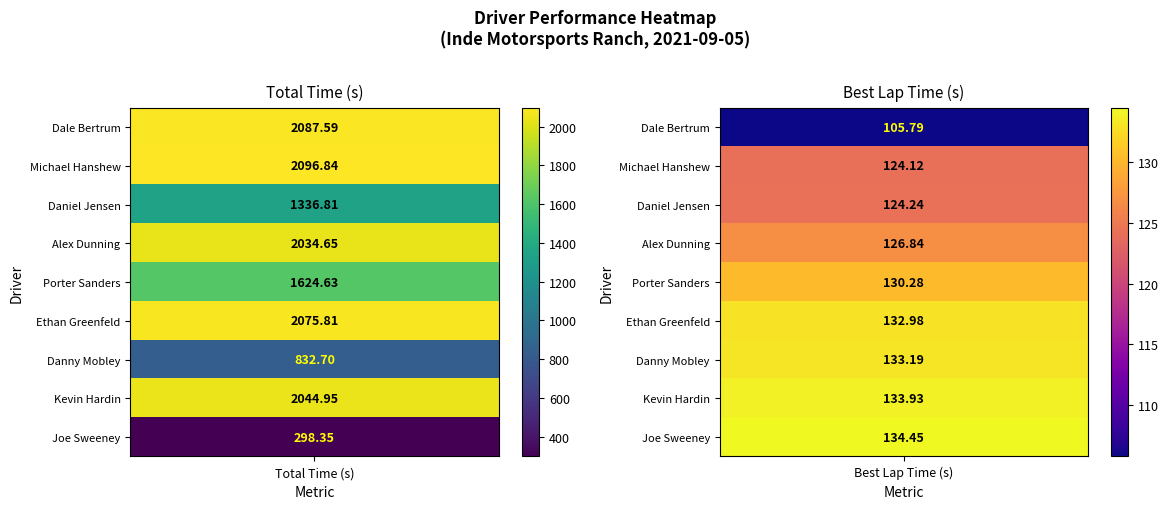

At which label is Joe Sweeney closest to 216?

1